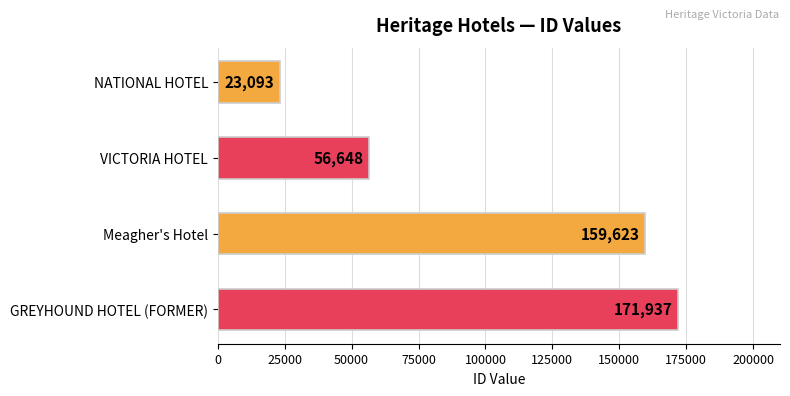

Are the bars horizontal?

Yes